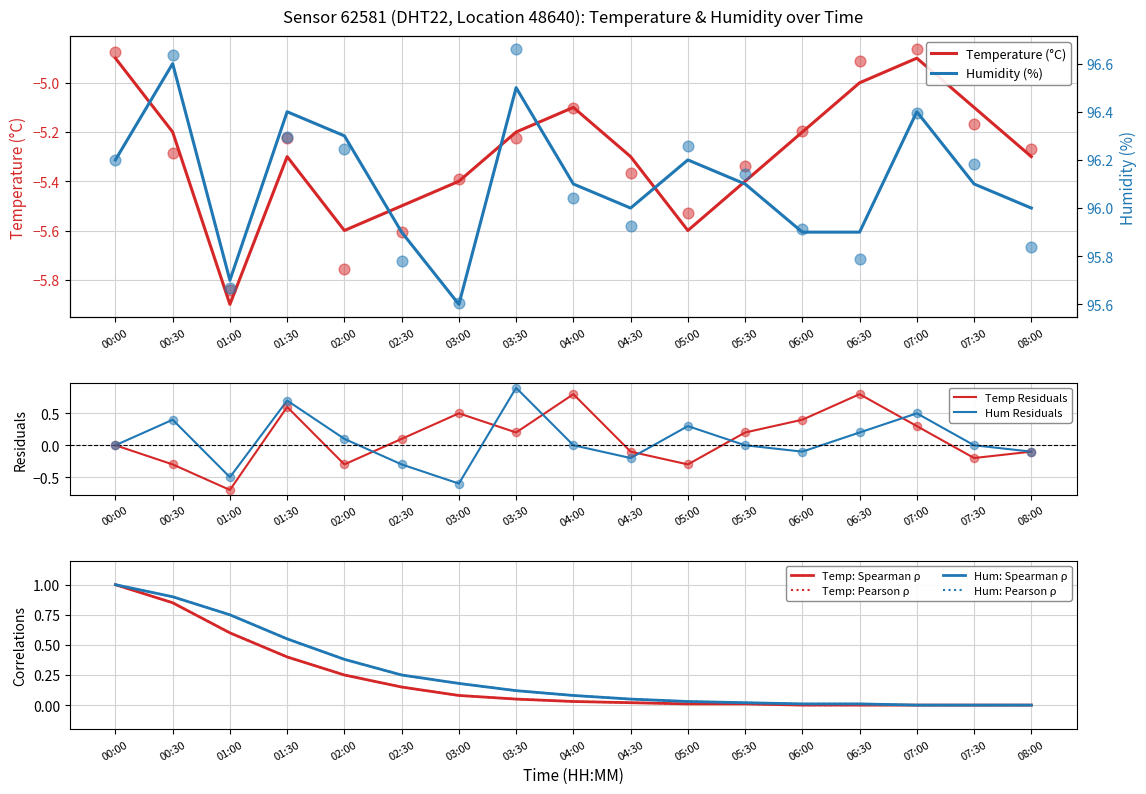

Which series has the largest total across all categories?

humidity